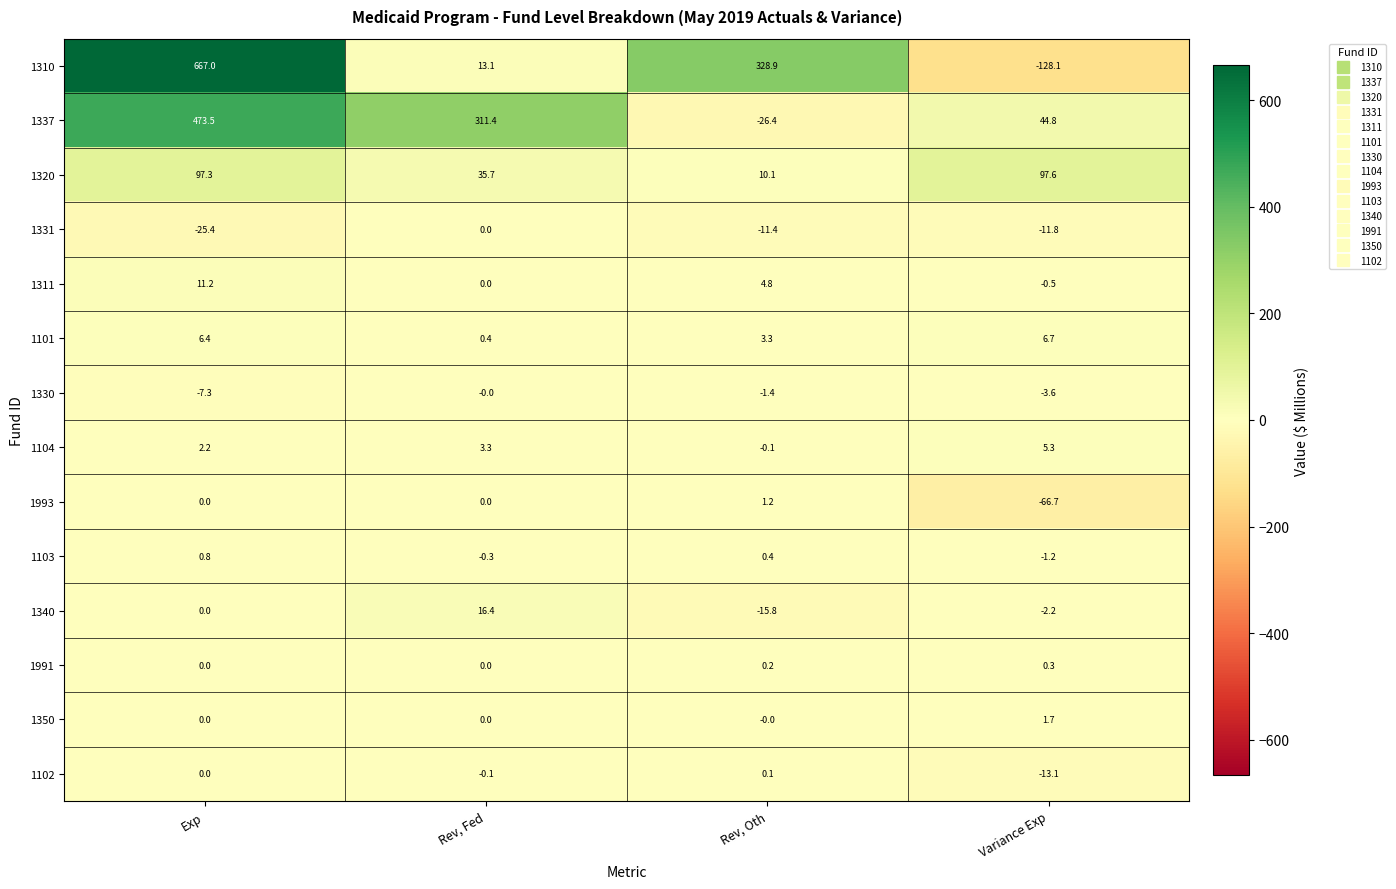

Rank the categories by 1330 value from lowest to highest.

Exp, Variance Exp, Rev, Oth, Rev, Fed